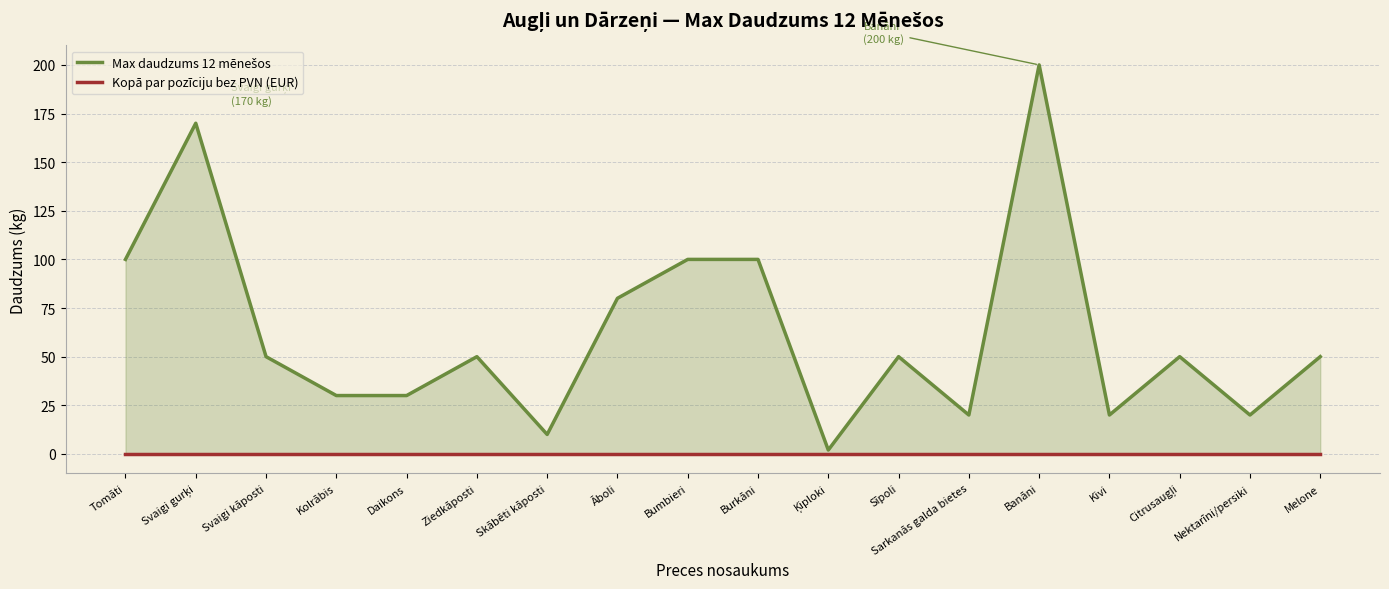

True or false: Max daudzums 12 mēnešos and Kopā par pozīciju bez PVN (EUR) cross at least once.

False